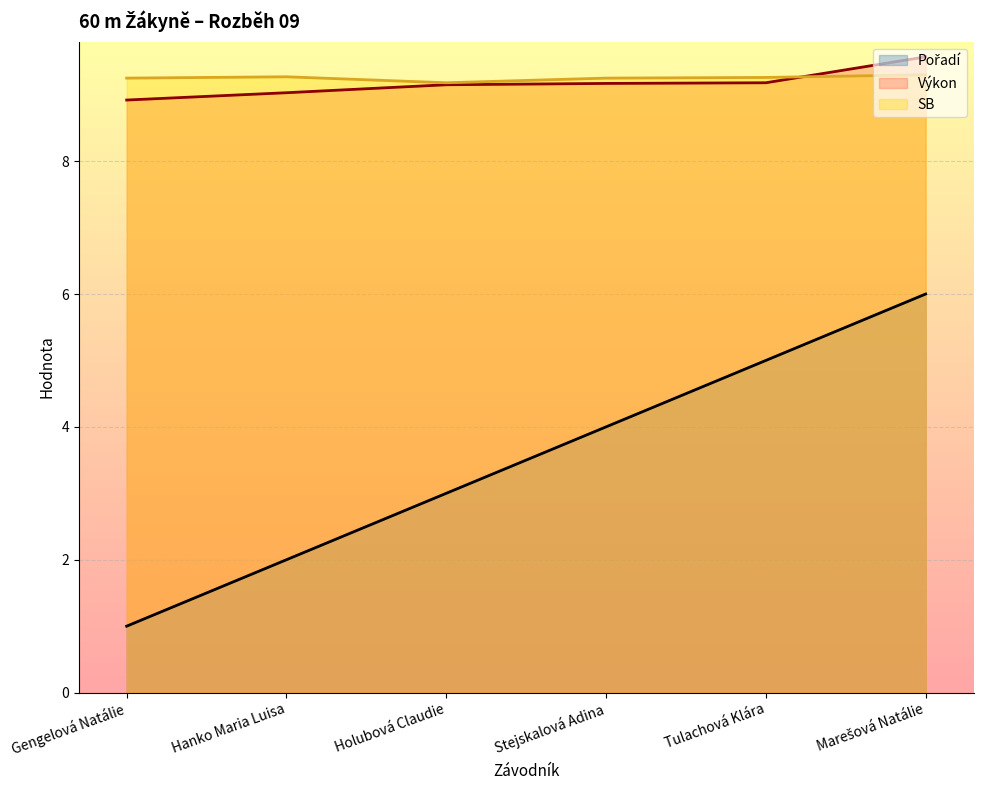

At how many categories does at least one series exceed 1?

6